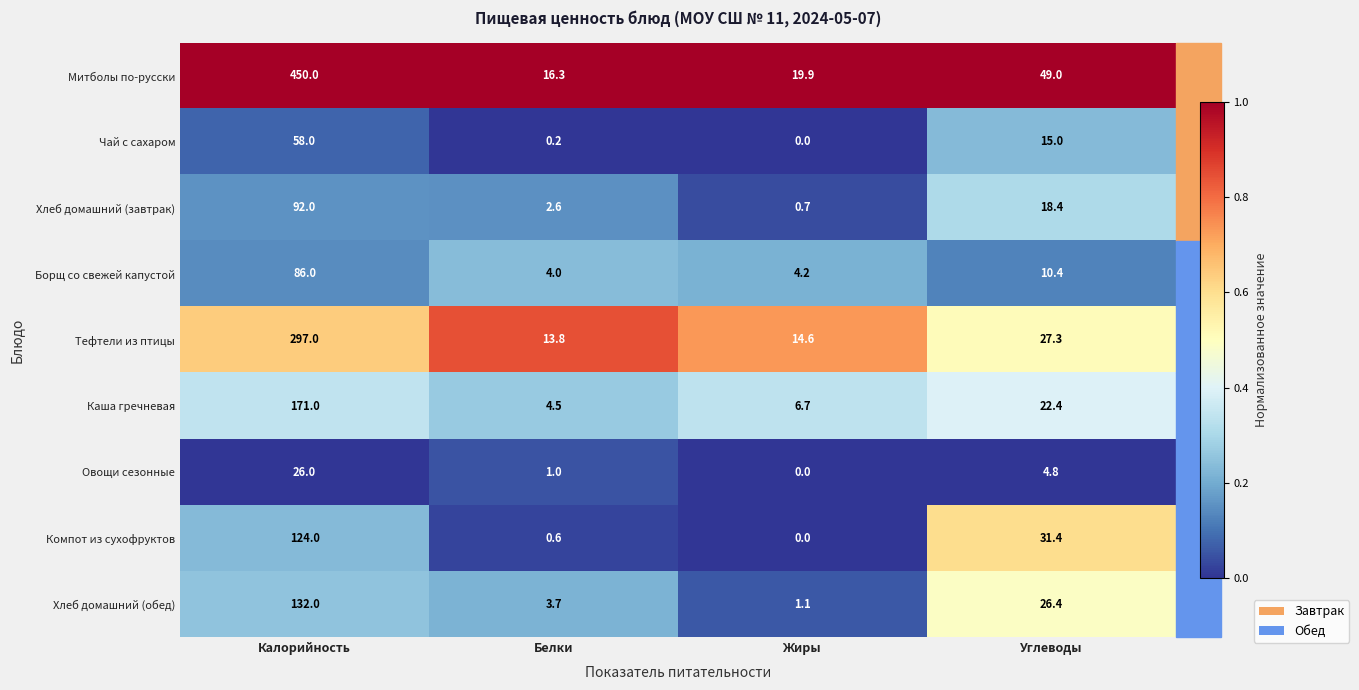

What is the difference between the highest and lowest values at Калорийность?

424.0